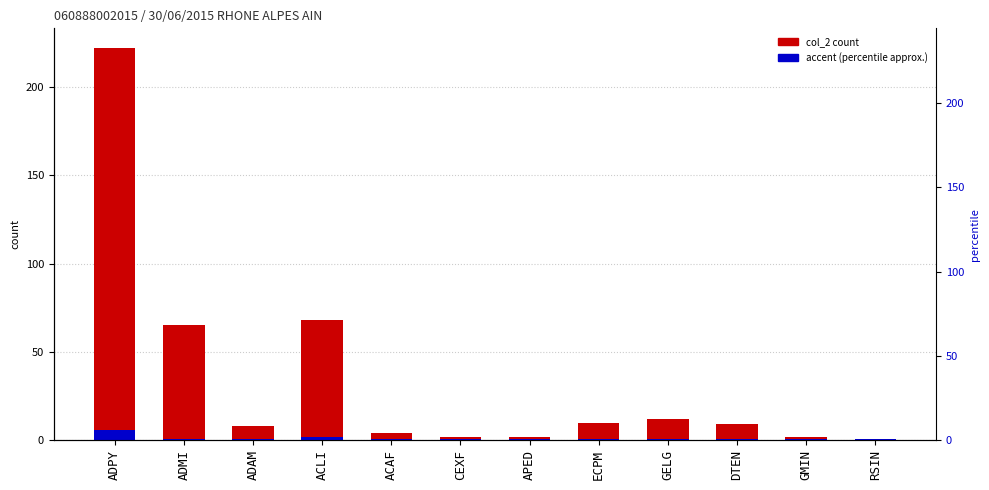

What is the smallest value displayed?

1